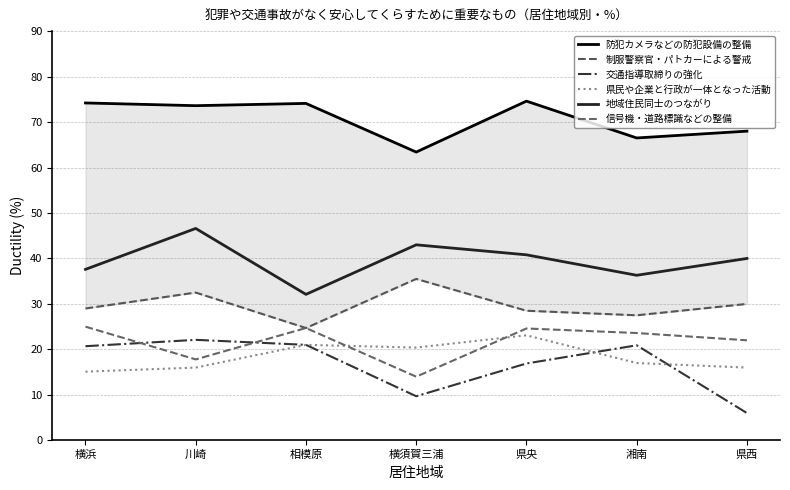

How many categories are shown in the chart?

7